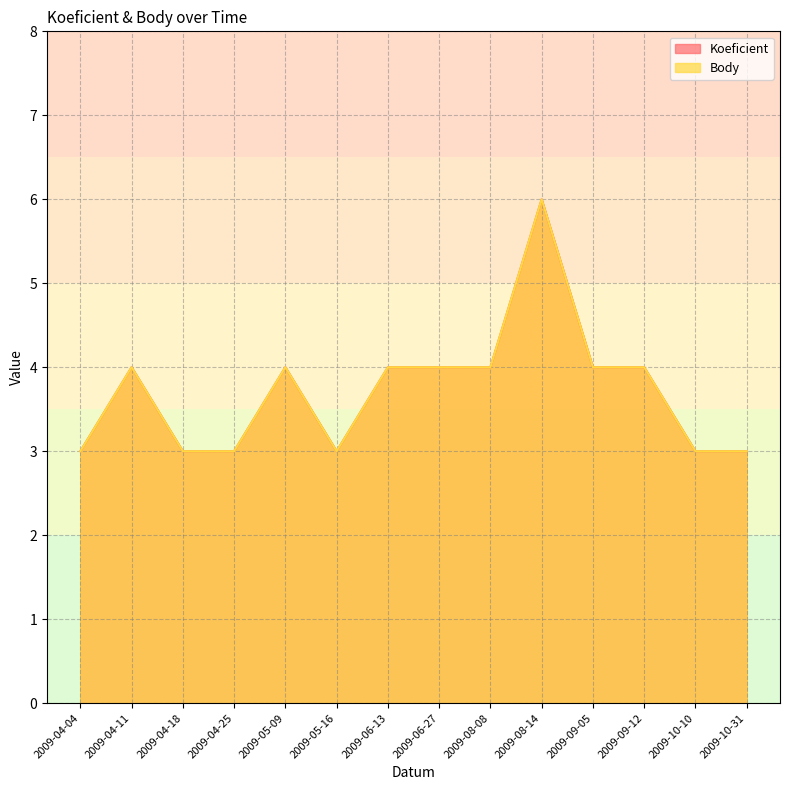

Between 2009-04-18 and 2009-08-14, which series saw the biggest shift?

Koeficient